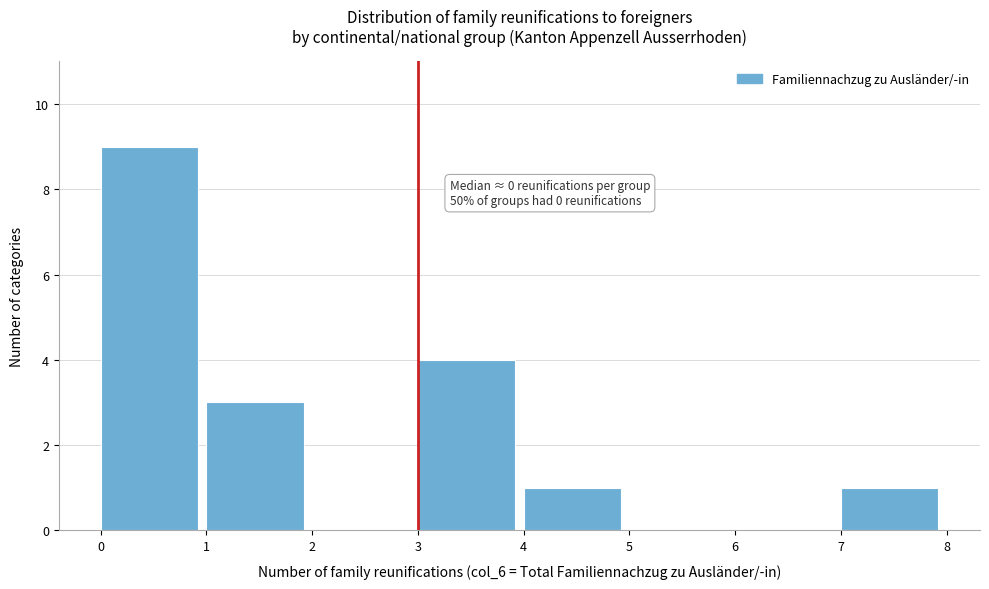

Which range on the x-axis has the tallest bar?

0 to 1